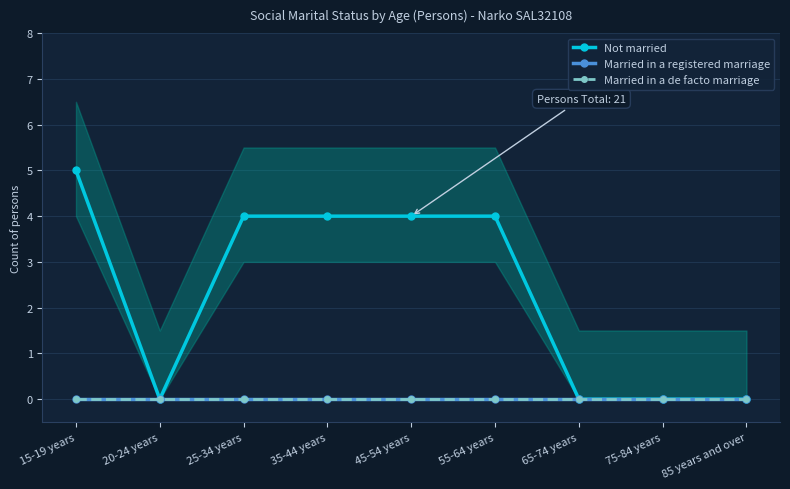

True or false: Married in a registered marriage and Married in a de facto marriage cross at least once.

False